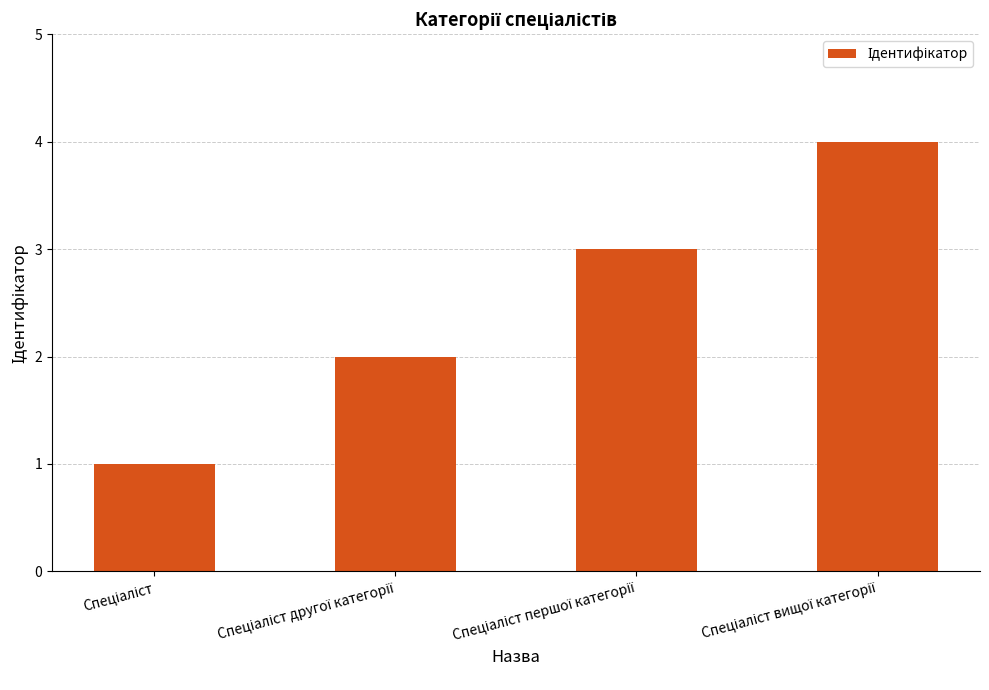

What is the sum of all values?

10